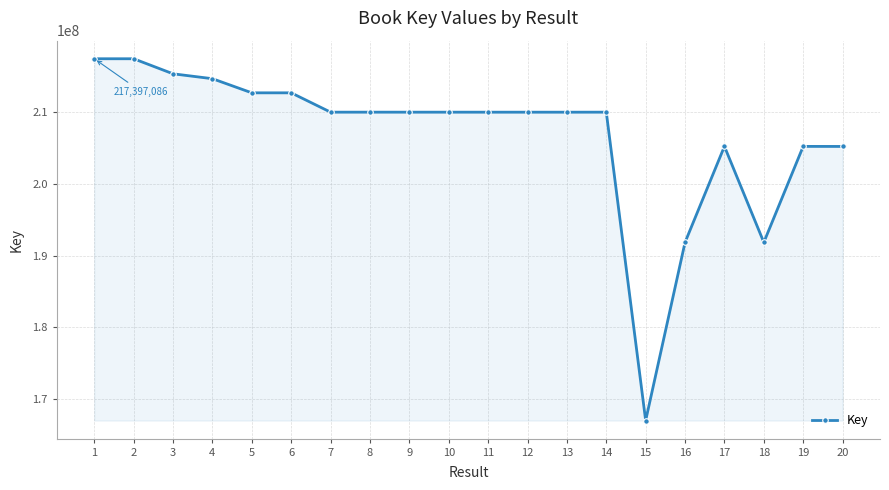

What is the difference between the values at 9 and 11?

1163